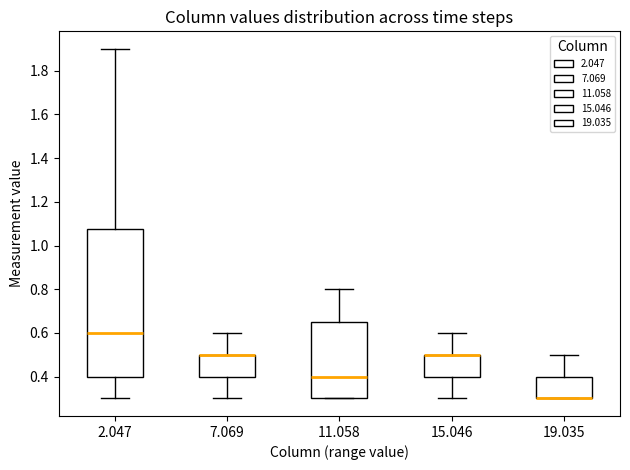

Reading left to right, read every box against the y-axis: the position of its median line, the range the box covers, and the ends of its whiskers. The values are not printed on the chart, so give them approximately, as read against the axis.

2.047: median 0.60, box 0.40 to 1.08, whiskers 0.30 to 1.90
7.069: median 0.50 (drawn on the box's upper edge), box 0.40 to 0.50, whiskers 0.30 to 0.60
11.058: median 0.40, box 0.30 to 0.66, whiskers 0.30 to 0.80
15.046: median 0.50 (drawn on the box's upper edge), box 0.40 to 0.50, whiskers 0.30 to 0.60
19.035: median 0.30 (drawn on the box's lower edge), box 0.30 to 0.40, whiskers 0.30 to 0.50